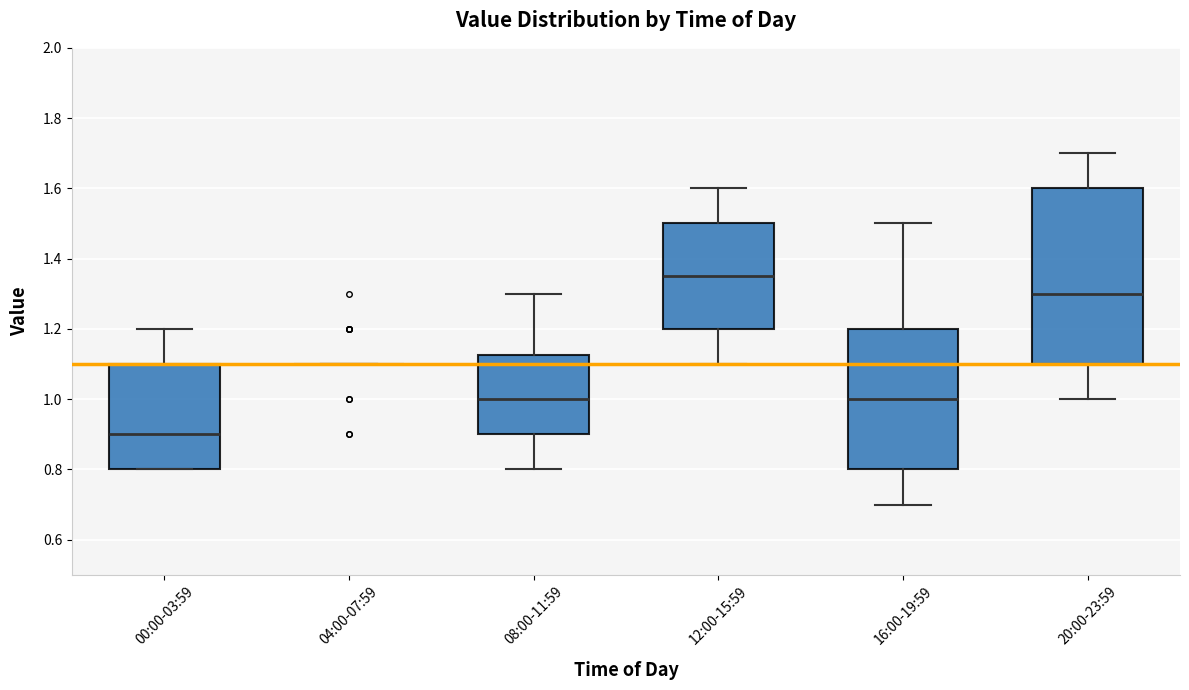

Reading left to right, read every box against the y-axis: the position of its median line, the range the box covers, and the ends of its whiskers. The values are not printed on the chart, so give them approximately, as read against the axis.

00:00-03:59: median 0.90, box 0.80 to 1.10, whiskers 0.80 to 1.20
04:00-07:59: box collapsed to a line at 1.10, whiskers 1.10 to 1.10
08:00-11:59: median 1.00, box 0.90 to 1.12, whiskers 0.80 to 1.30
12:00-15:59: median 1.36, box 1.20 to 1.50, whiskers 1.10 to 1.60
16:00-19:59: median 1.00, box 0.80 to 1.20, whiskers 0.70 to 1.50
20:00-23:59: median 1.30, box 1.10 to 1.60, whiskers 1.00 to 1.70